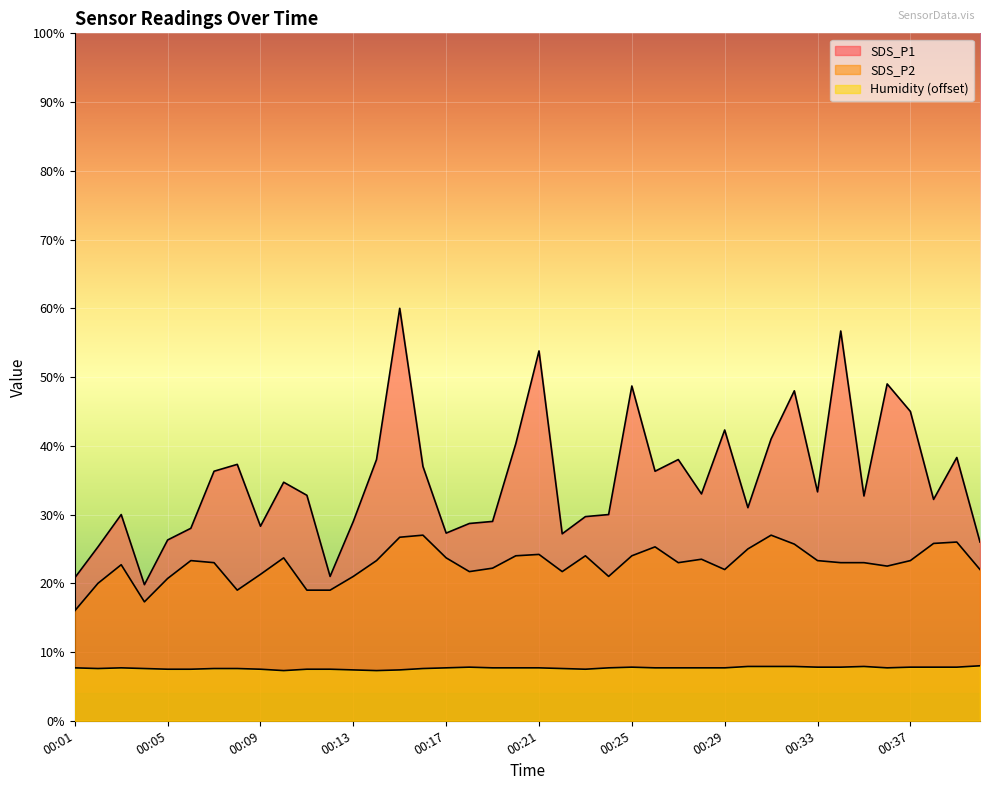

Which series has the largest range (max minus min)?

SDS_P1